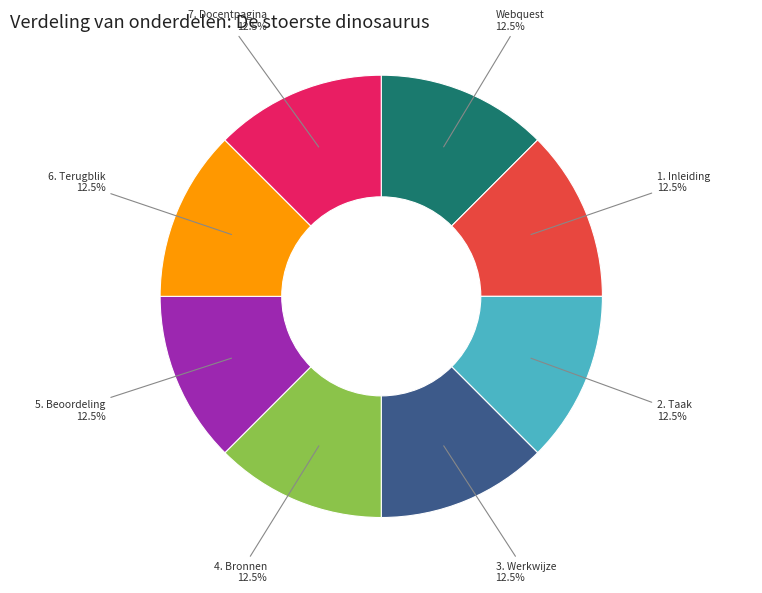

Is 2. Taak the majority of the pie?

No